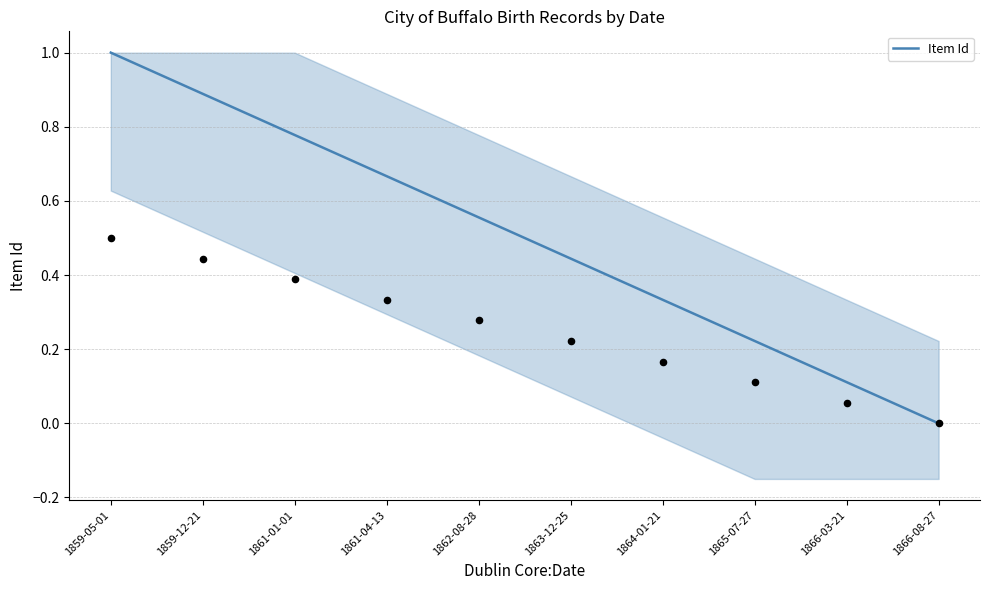

What is the change in value from 1861-01-01 to 1866-08-27?

-0.8